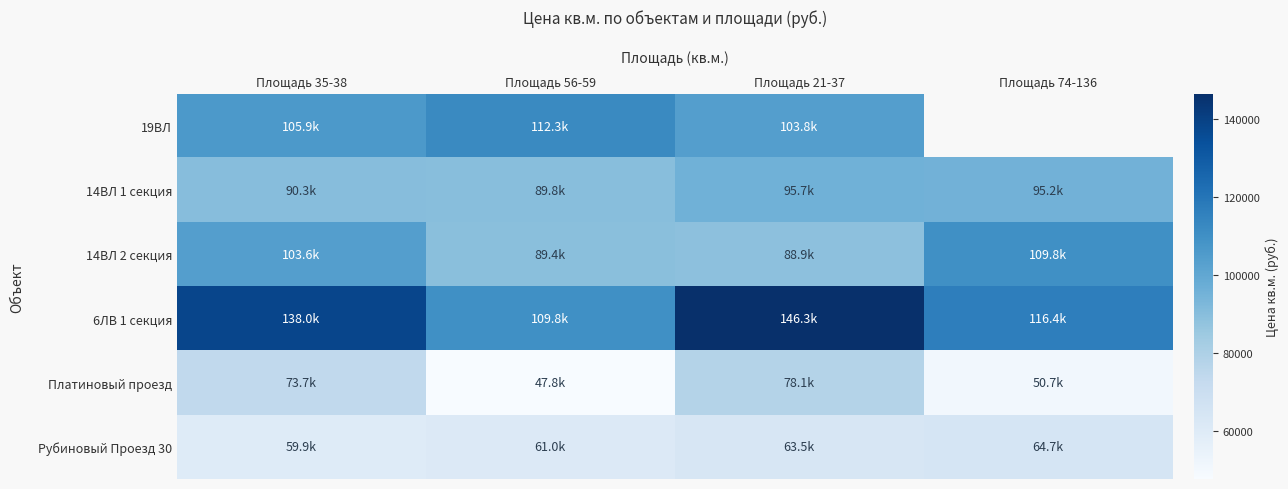

What is the lowest value of the Платиновый проезд series?

47794.1